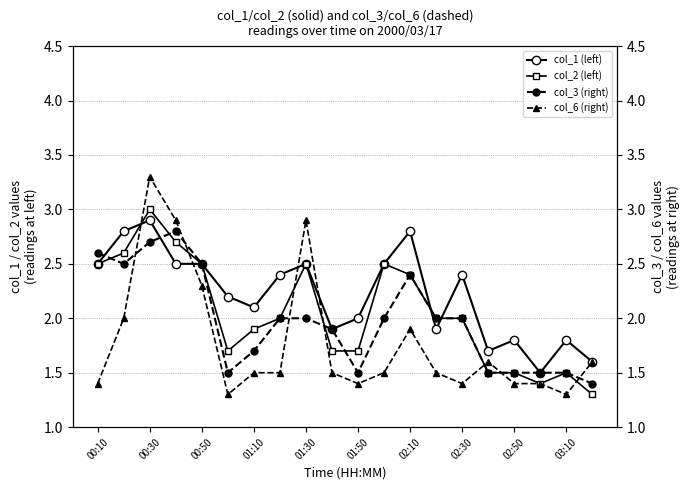

Which series has the largest range (max minus min)?

col_6 (right)